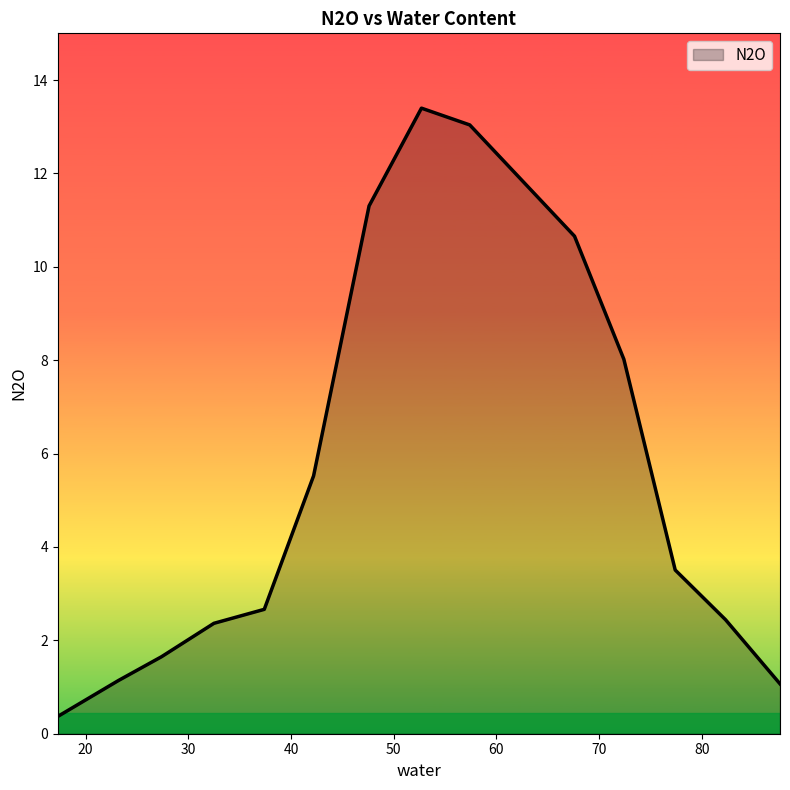

What is the greatest value displayed?

13.4